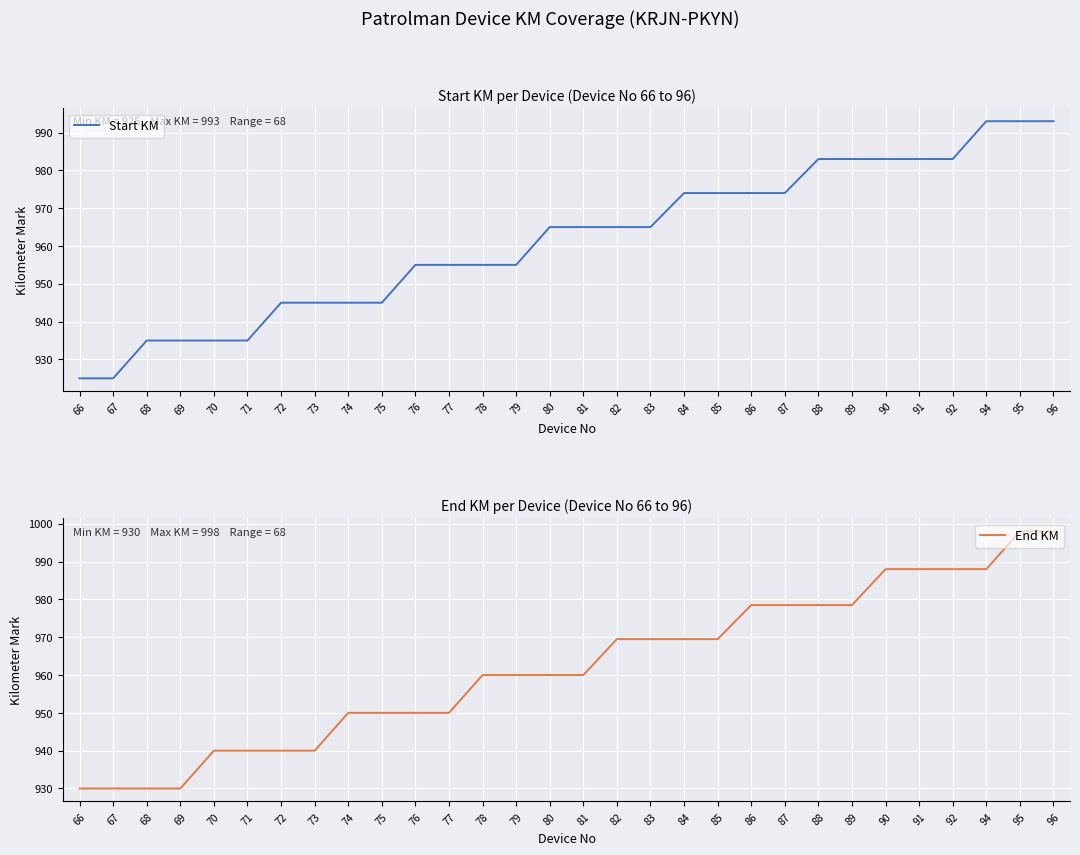

Rank the series at 90 from highest to lowest value.

End KM, Start KM